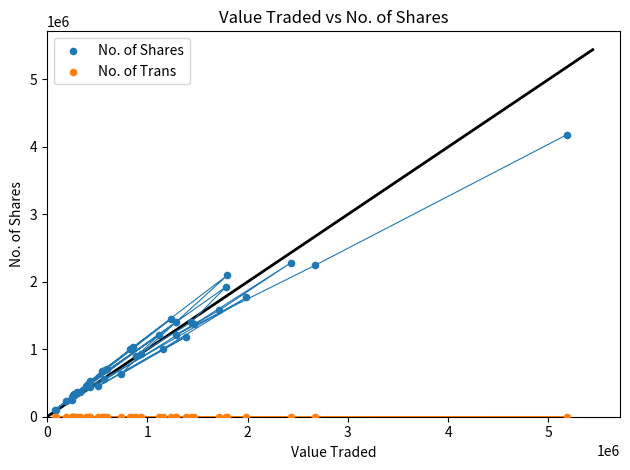

What is the X range (max minus min) for the scatter plot?

5102578